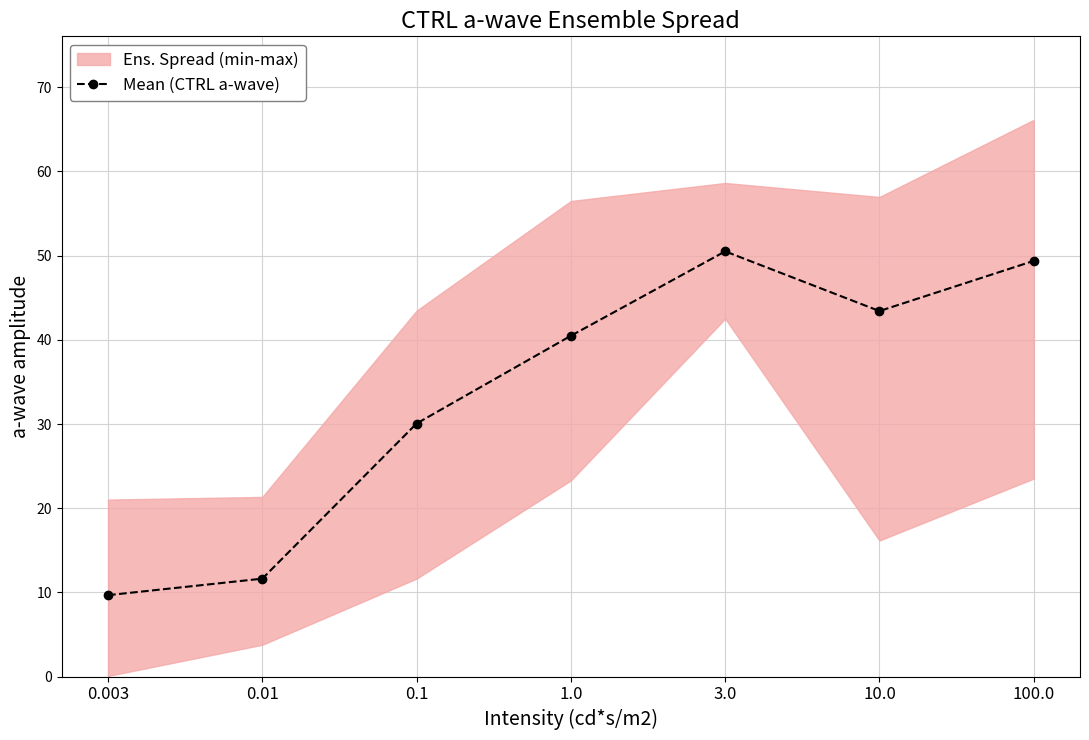

What is the label of the 6th point from the left?

10.0